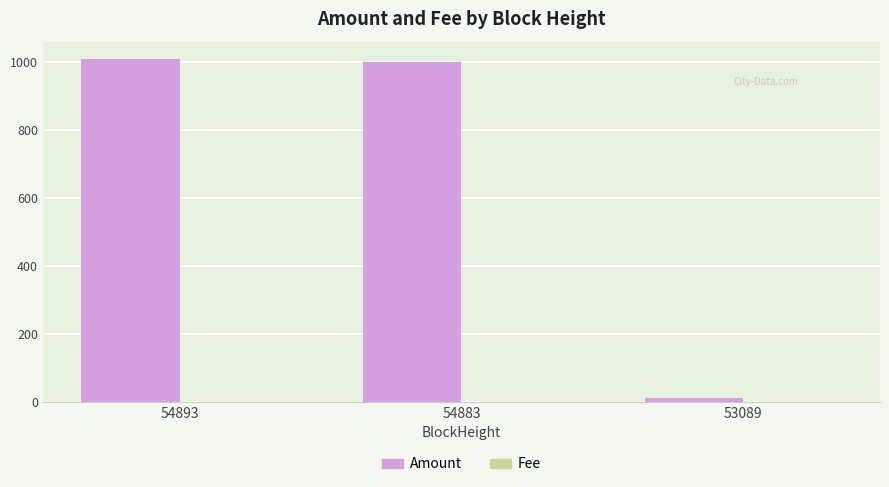

The Amount series shows 1366.4 at 54893. True or false?

False